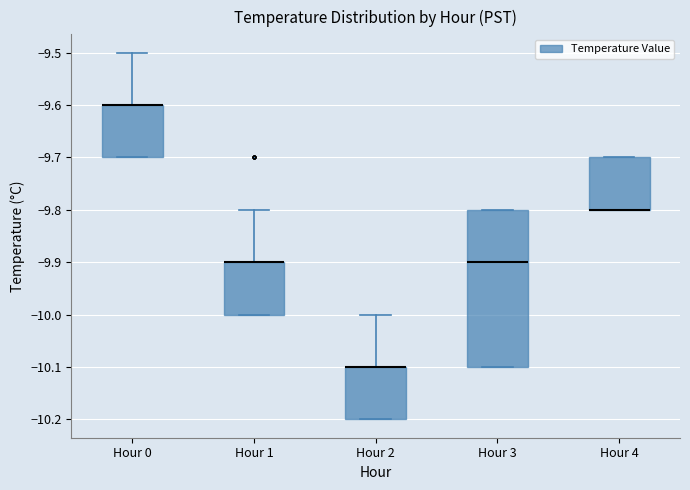

Comparing the boxes themselves (not the whiskers), which one is the tallest?

Hour 3